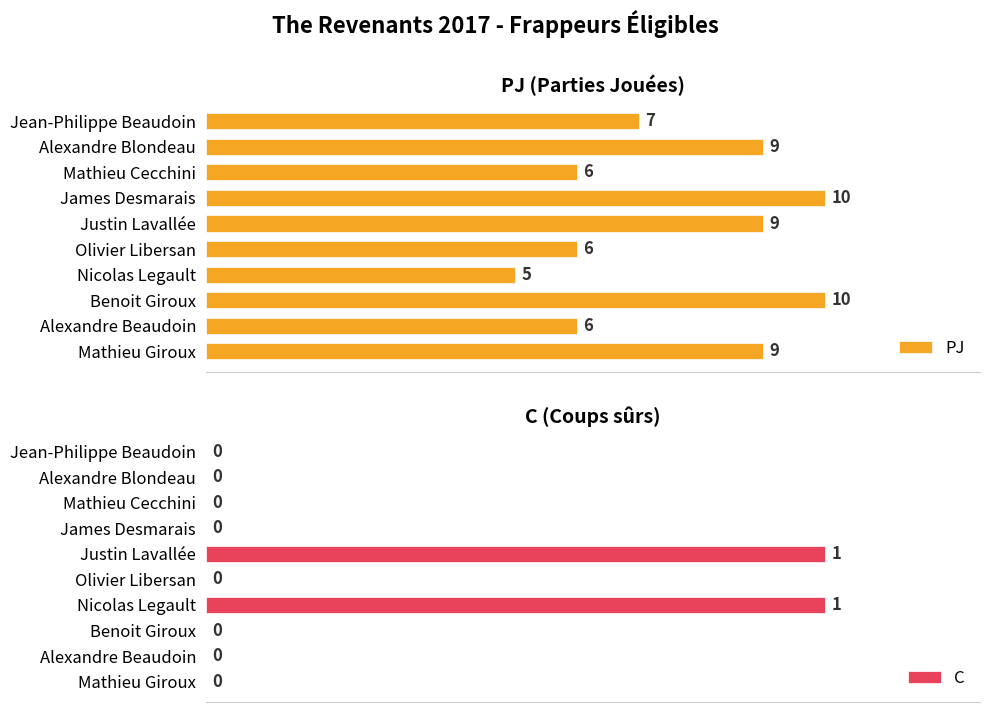

Where is PJ nearest to the value 7?

Jean-Philippe Beaudoin